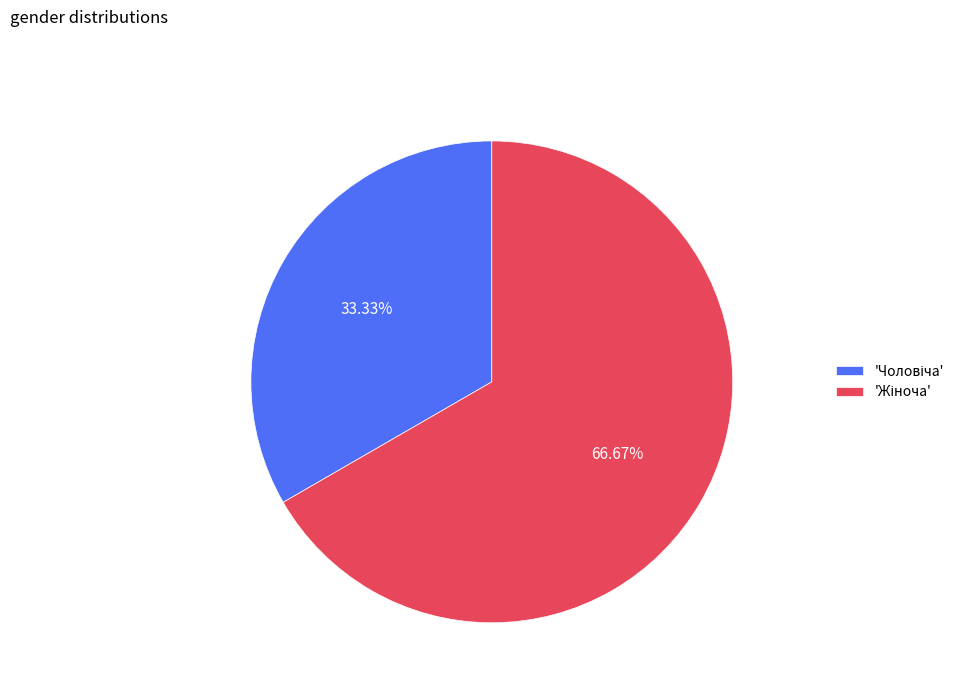

Does any single category account for the majority?

Yes